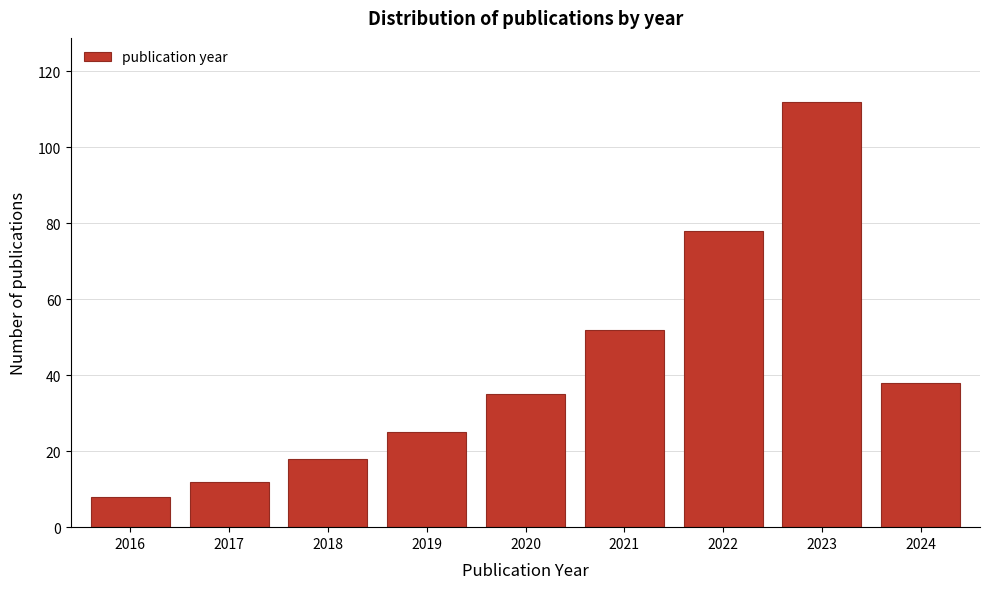

Reading right to left, what are all the values shown in this chart?

38	112	78	52	35	25	18	12	8